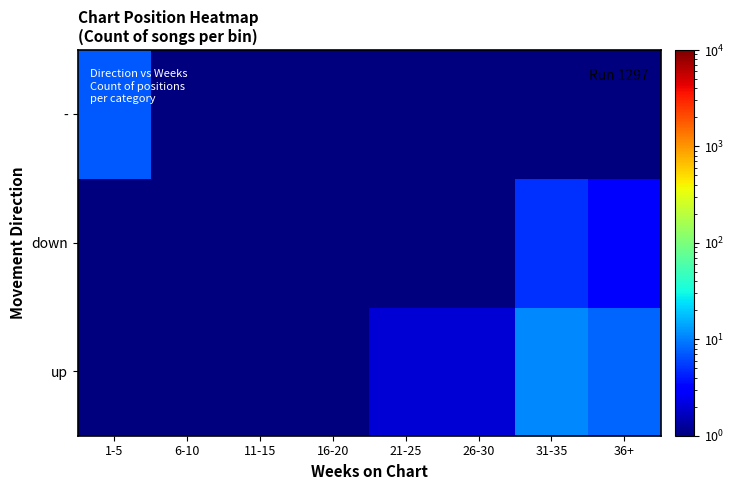

What is the total value across all series at 11-15?

1.5